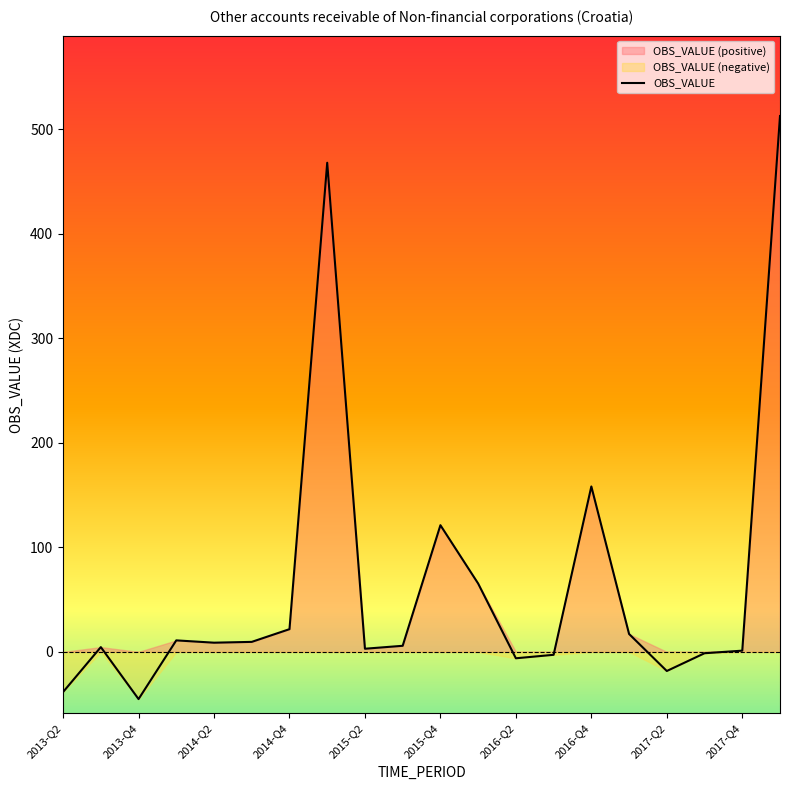

How many interior local peaks (higher than both neighbors) does the data have?

5